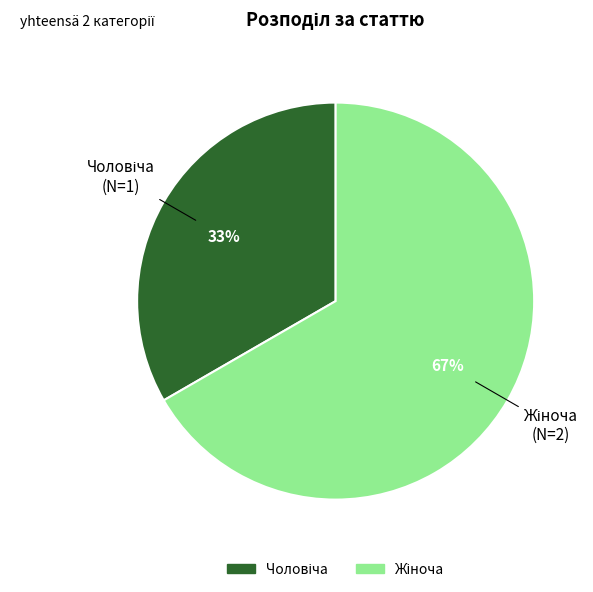

To the nearest percent, what is the average slice percentage?

50%